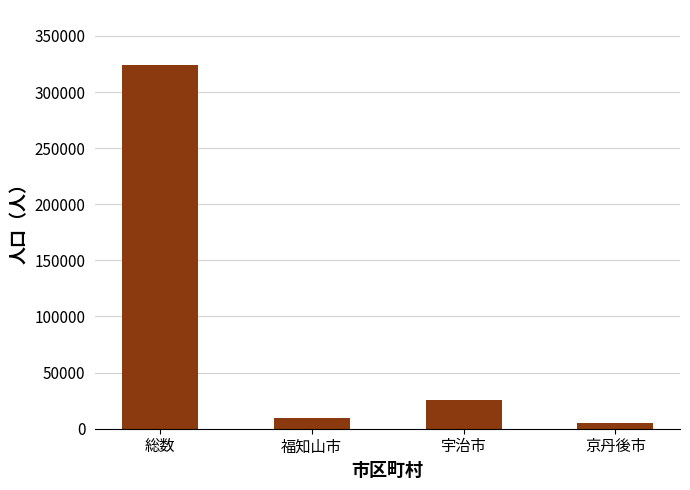

Which category has the highest value across all series?

総数